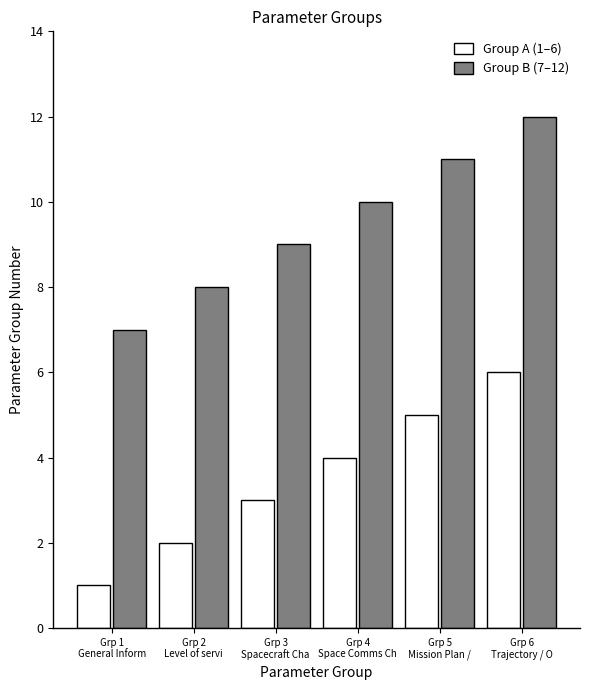

Reading left to right, what are all the values shown in this chart?

Group A (1–6): Grp 1
General Inform=1	Grp 2
Level of servi=2	Grp 3
Spacecraft Cha=3	Grp 4
Space Comms Ch=4	Grp 5
Mission Plan /=5	Grp 6
Trajectory / O=6
Group B (7–12): Grp 1
General Inform=7	Grp 2
Level of servi=8	Grp 3
Spacecraft Cha=9	Grp 4
Space Comms Ch=10	Grp 5
Mission Plan /=11	Grp 6
Trajectory / O=12